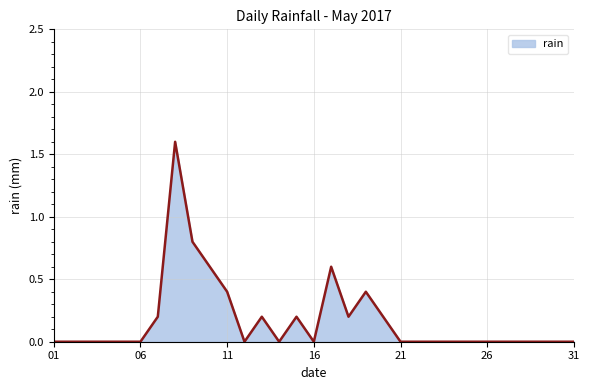

Reading left to right, transcribe all the data shown in this chart.

0.0	0.0	0.0	0.0	0.0	0.0	0.2	1.6	0.8	0.6	0.4	0.0	0.2	0.0	0.2	0.0	0.6	0.2	0.4	0.2	0.0	0.0	0.0	0.0	0.0	0.0	0.0	0.0	0.0	0.0	0.0